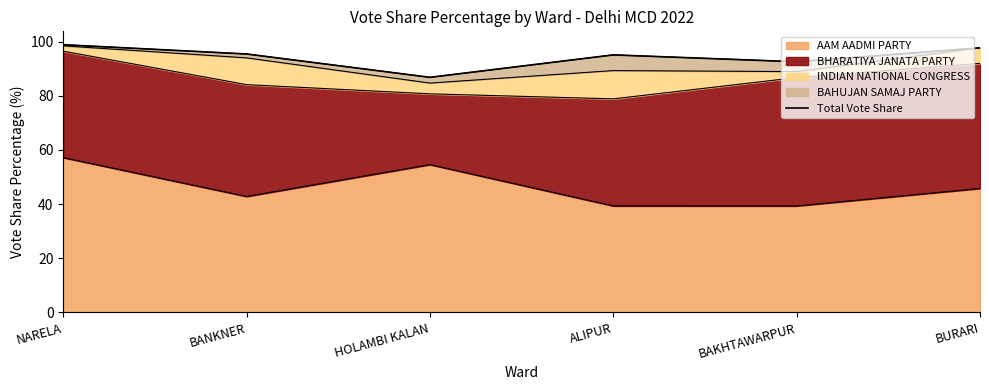

What is the value of the 5th point from the left?

92.6